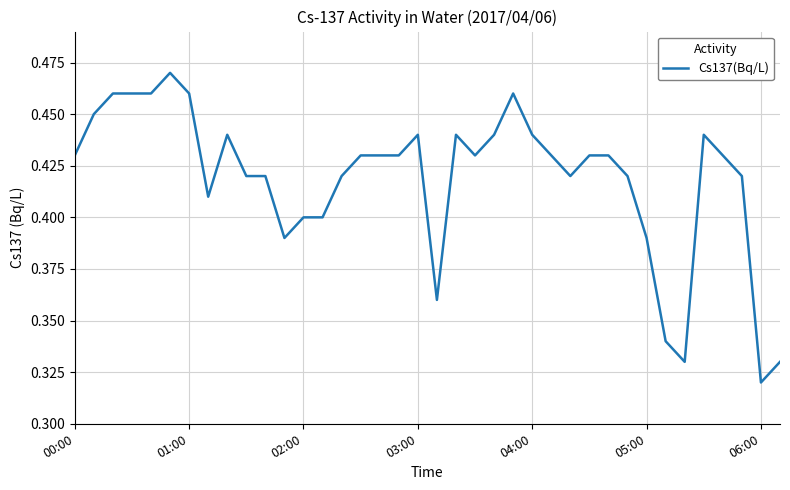

Where is the data nearest to the value 0?

06:00